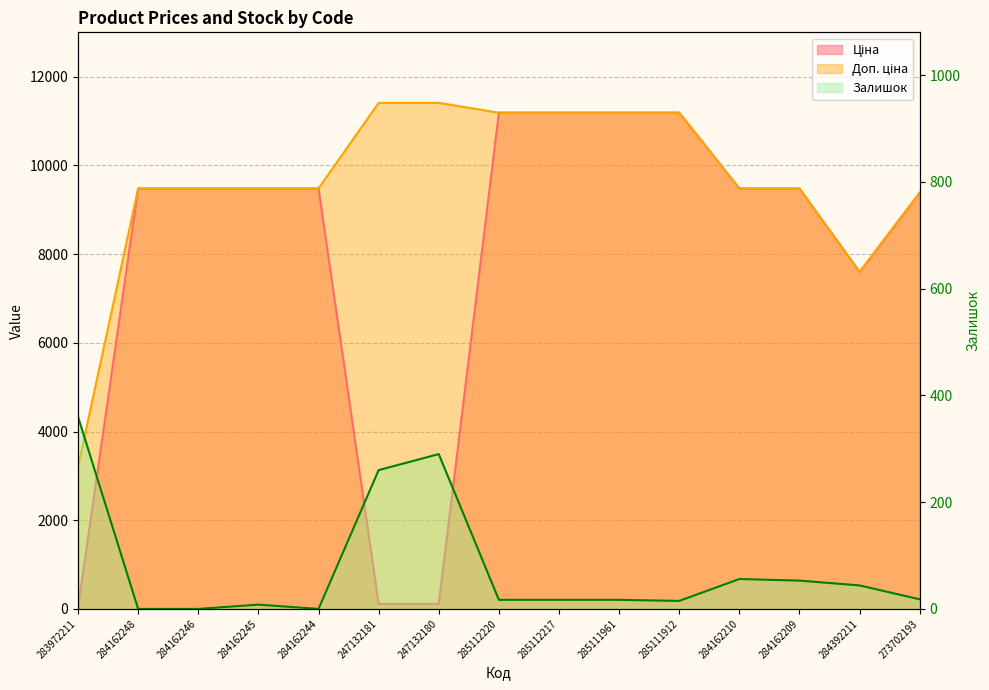

Where does the Ціна series first go above 9480?

284162248